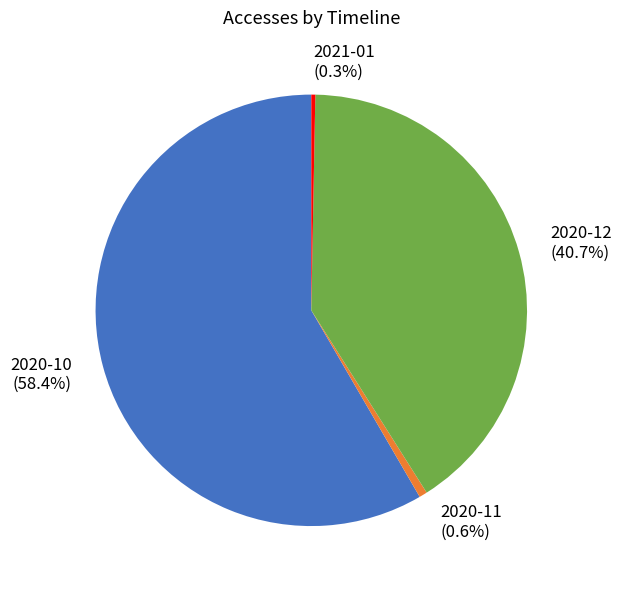

Count the number of slices in the pie.

4